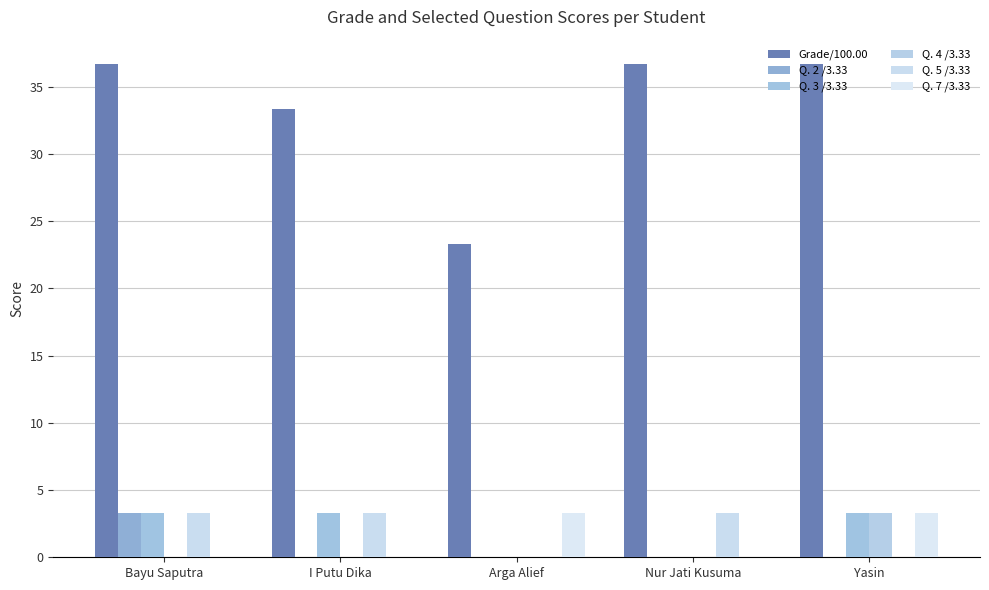

At which label is Q. 5 /3.33 closest to 1?

Arga Alief